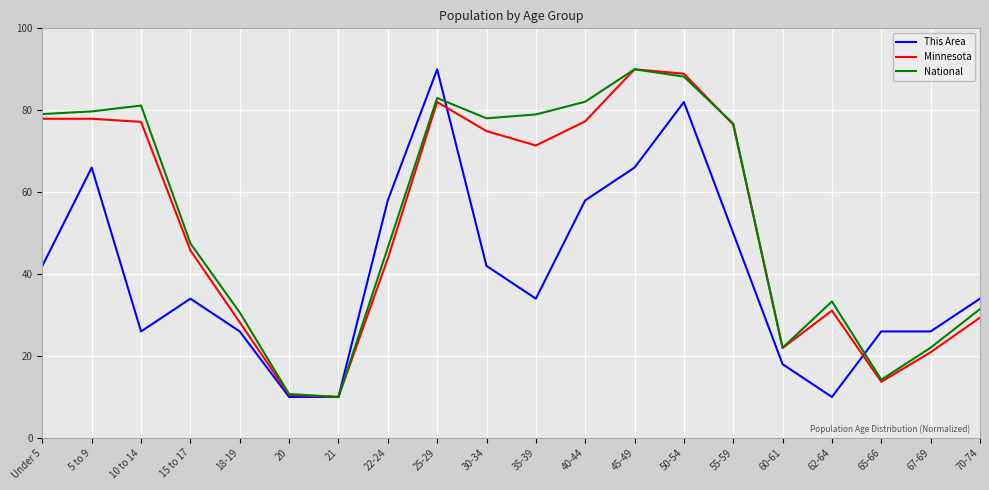

How many categories are shown in the chart?

20